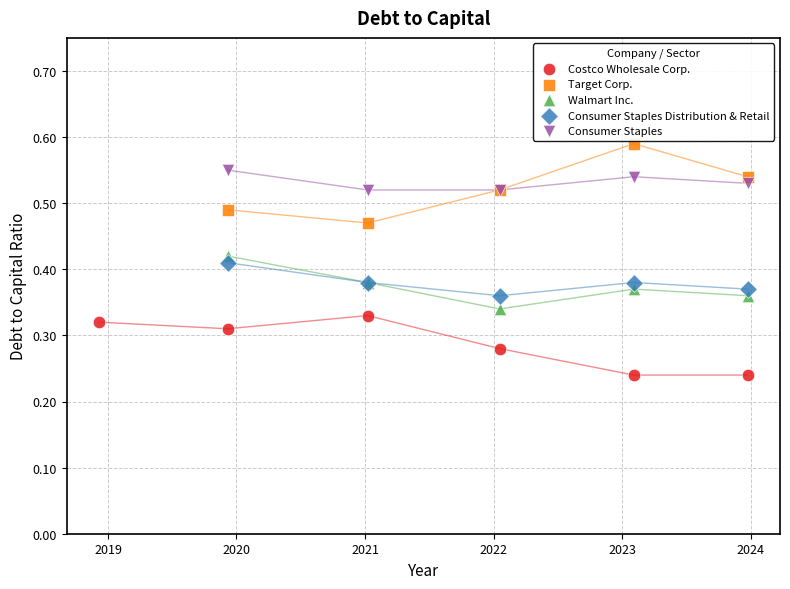

Which series reaches the minimum Y coordinate?

Costco Wholesale Corp.